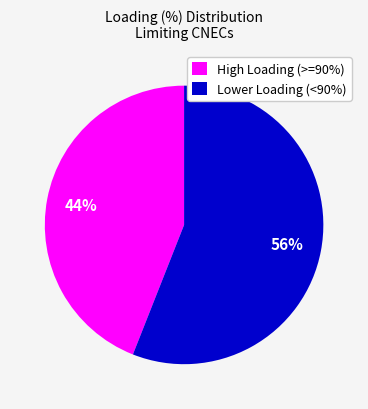

Does any single category account for the majority?

Yes